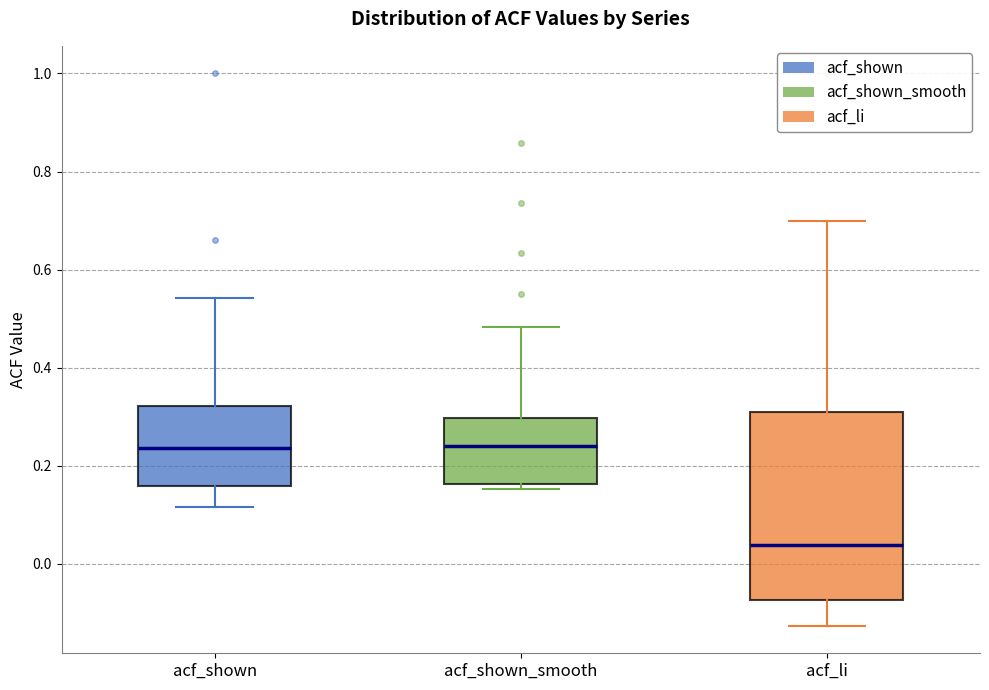

Where is the lower edge of the box for acf_shown_smooth on the y-axis? The values are not printed on the chart, so give them approximately, as read against the axis.

0.16